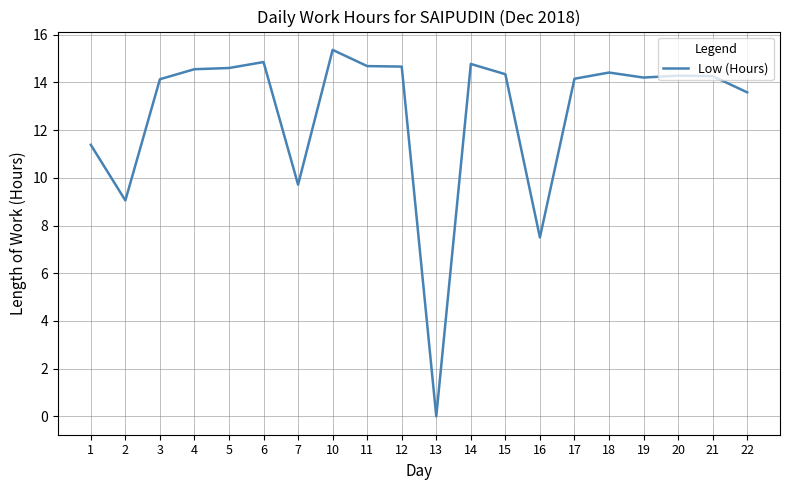

What is the approximate value at 12?

14.7